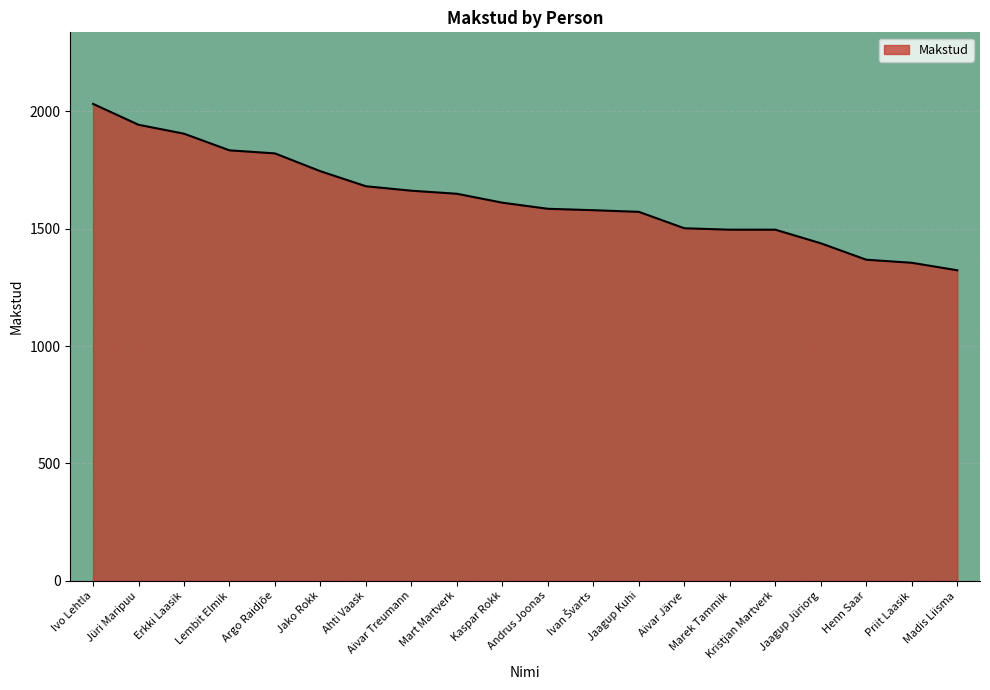

What is the difference between the maximum and minimum values?

709